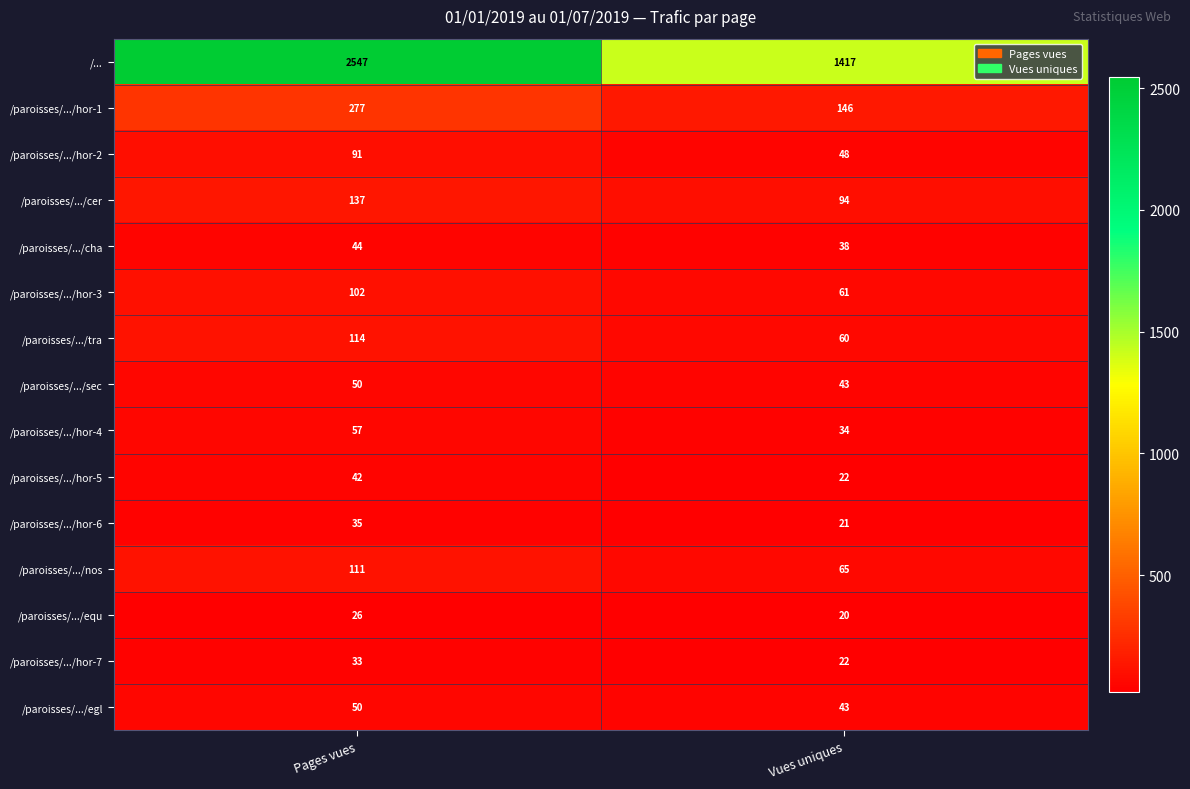

What is the difference between the maximum and minimum values in the /paroisses/.../hor-4 series?

23